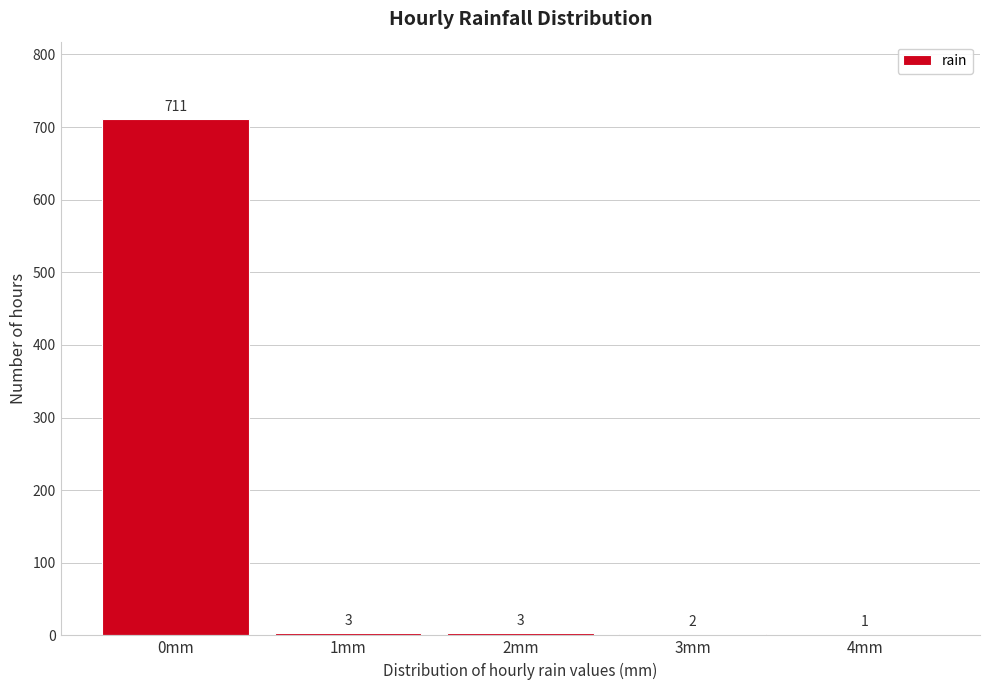

Reading left to right, transcribe all the data shown in this chart.

0mm=711	1mm=3	2mm=3	3mm=2	4mm=1